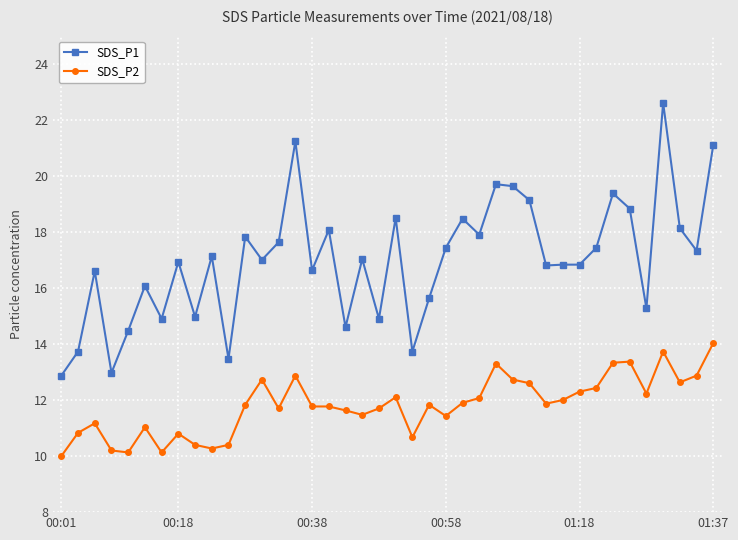

What is the value of the SDS_P1 point at the 39th from the left?

17.3